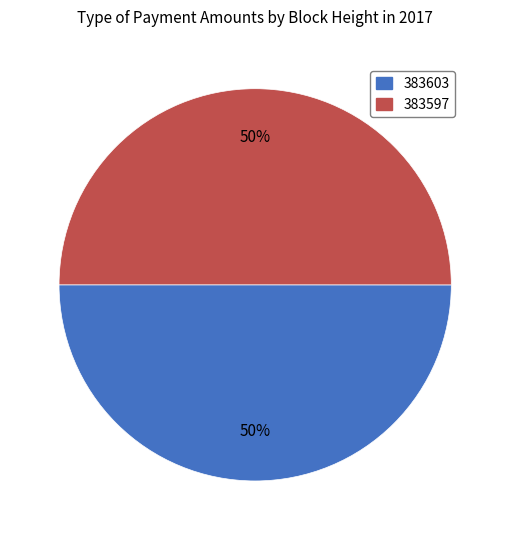

Count the number of slices in the pie.

2